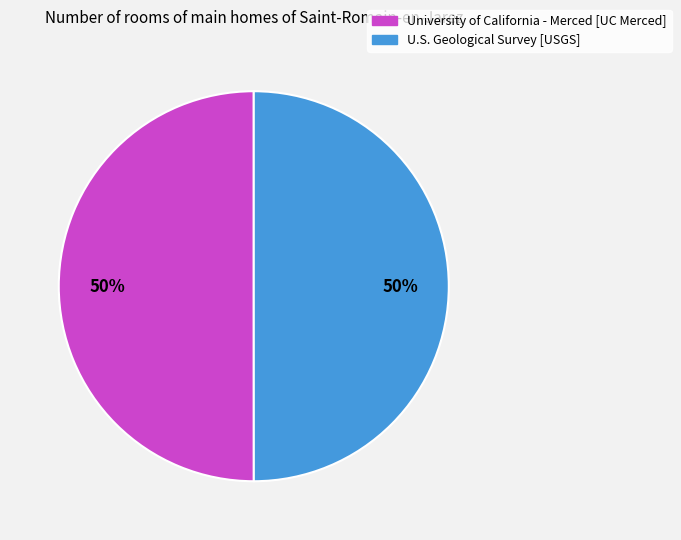

The University of California - Merced [UC Merced] slice represents 63% of the pie. True or false?

False